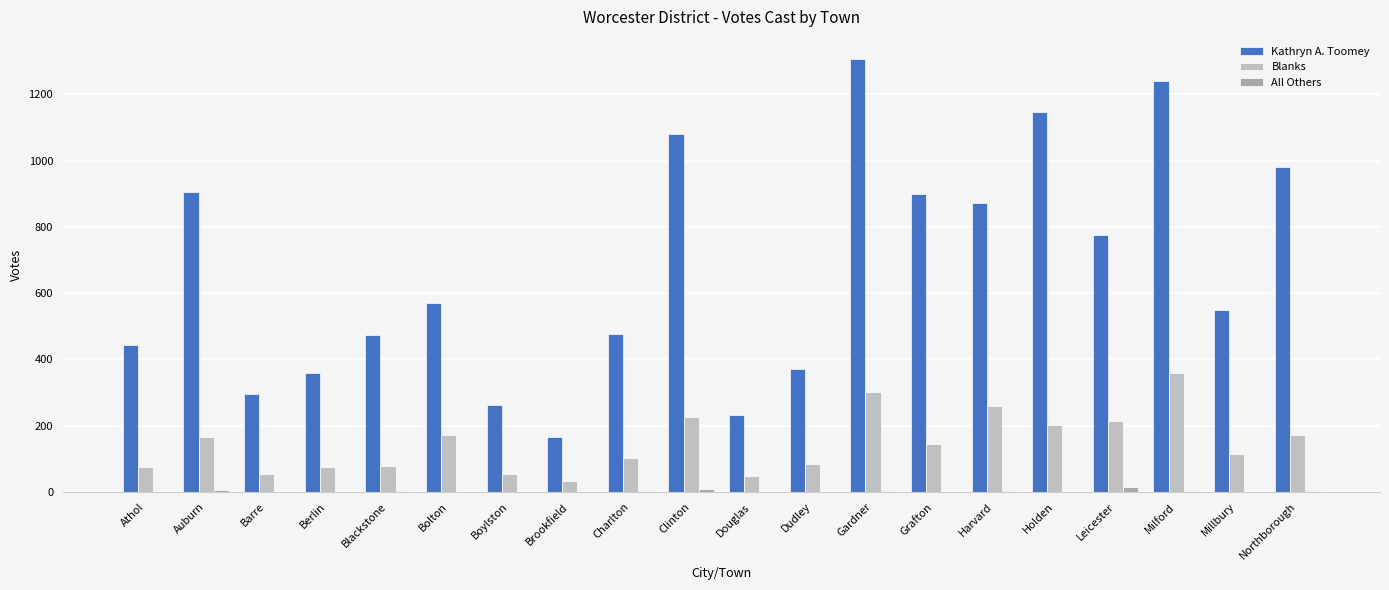

How many distinct data groups are displayed?

3